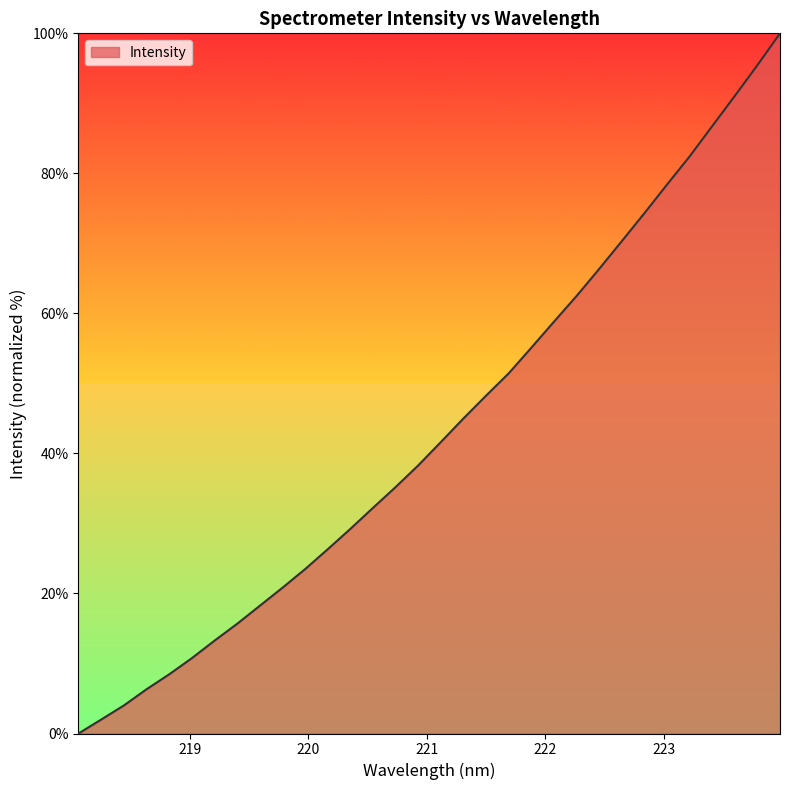

What is the average value?

43.5